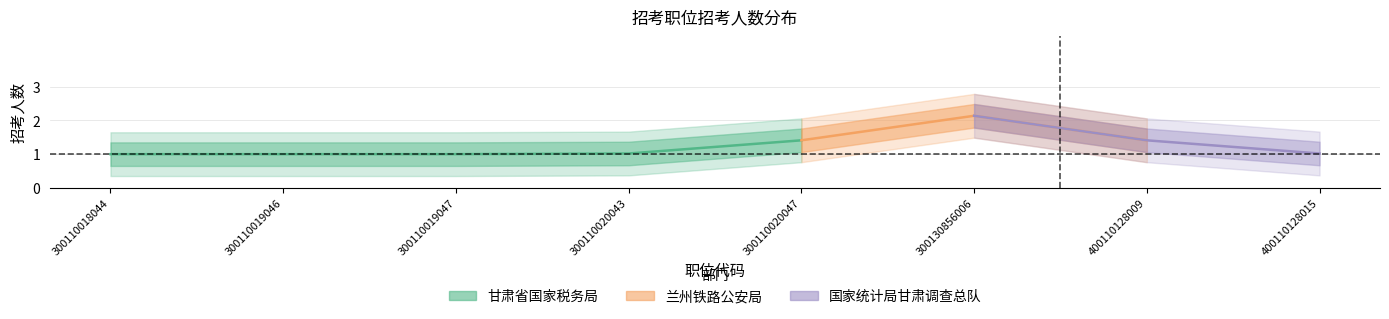

True or false: there are more than 2 points higher than both neighbors.

False